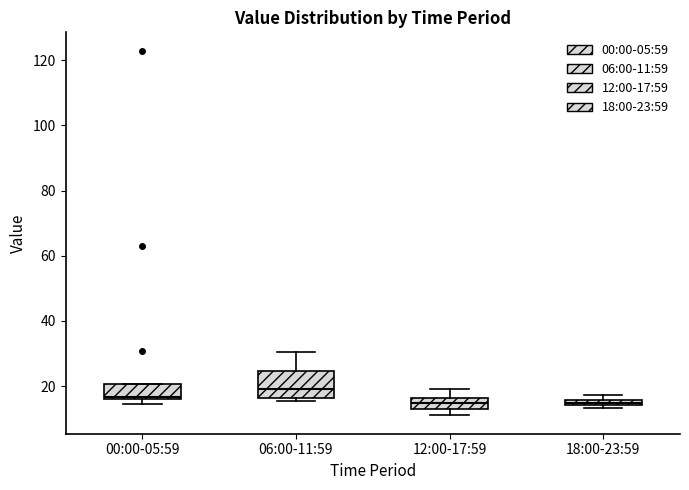

Where is the lower edge of the box for 12:00-17:59 on the y-axis? The values are not printed on the chart, so give them approximately, as read against the axis.

12